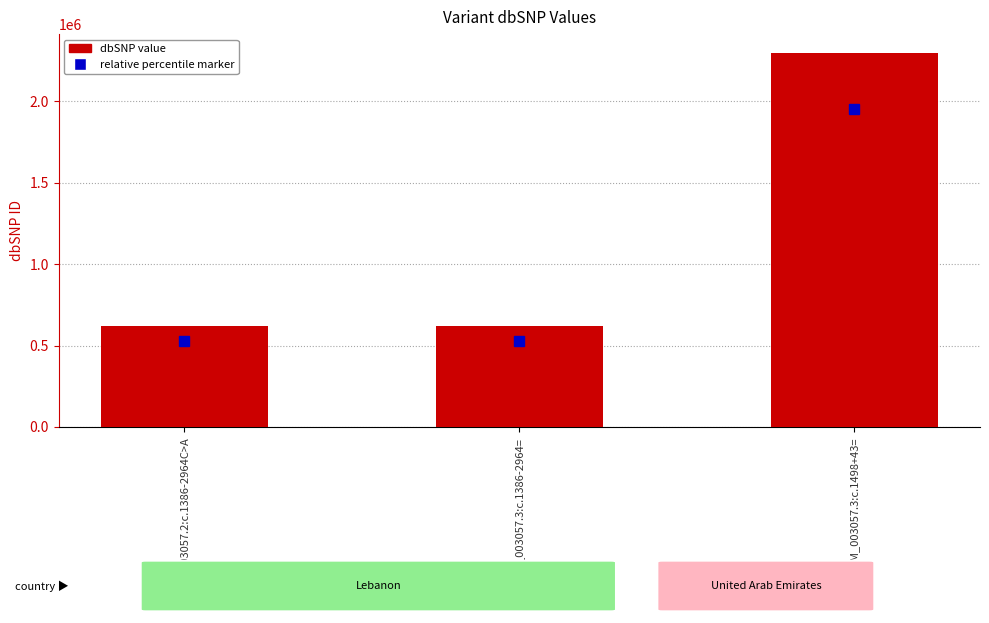

What is the value of the 2nd bar from the left?

622342